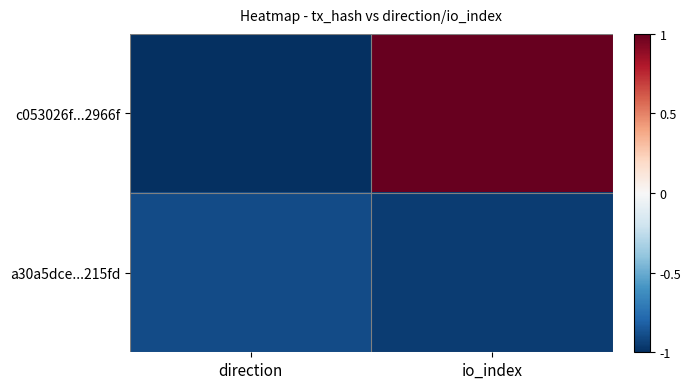

At how many categories does at least one series exceed 0?

1